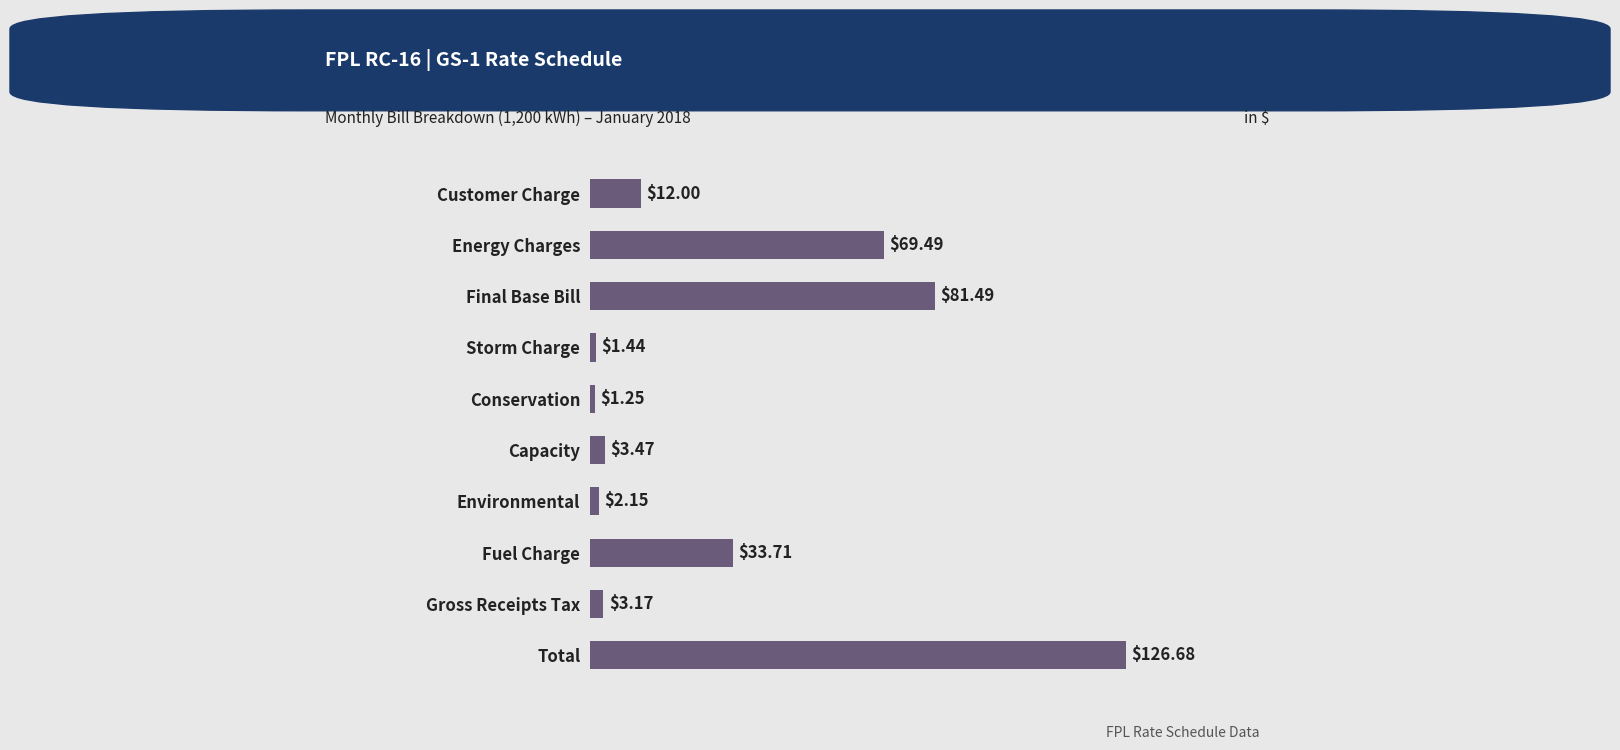

What is the greatest value displayed?

126.7